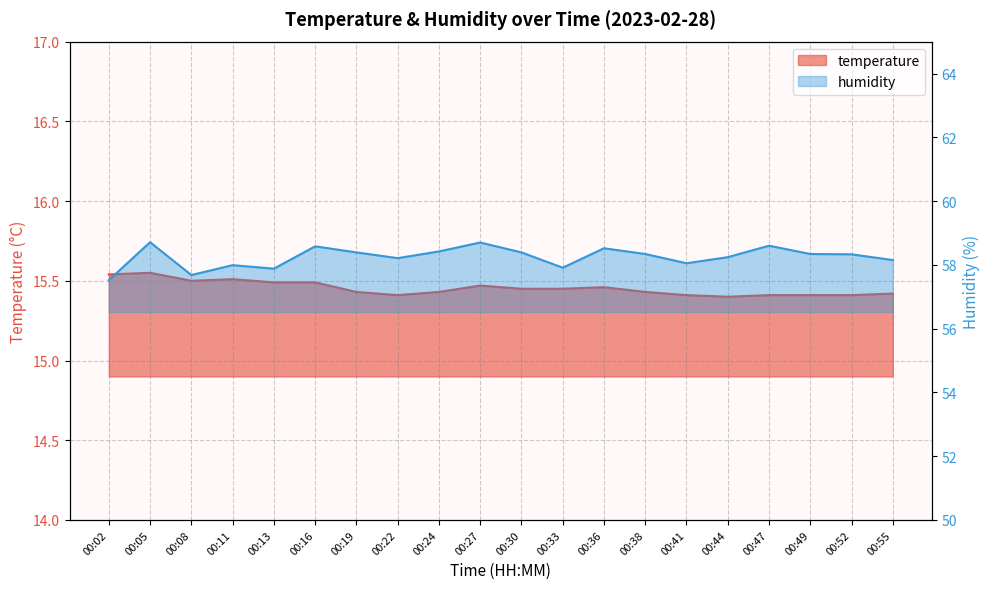

List the labels in order of humidity value, smallest first.

00:02, 00:08, 00:13, 00:33, 00:11, 00:41, 00:55, 00:22, 00:44, 00:52, 00:38, 00:49, 00:19, 00:30, 00:24, 00:36, 00:16, 00:47, 00:27, 00:05